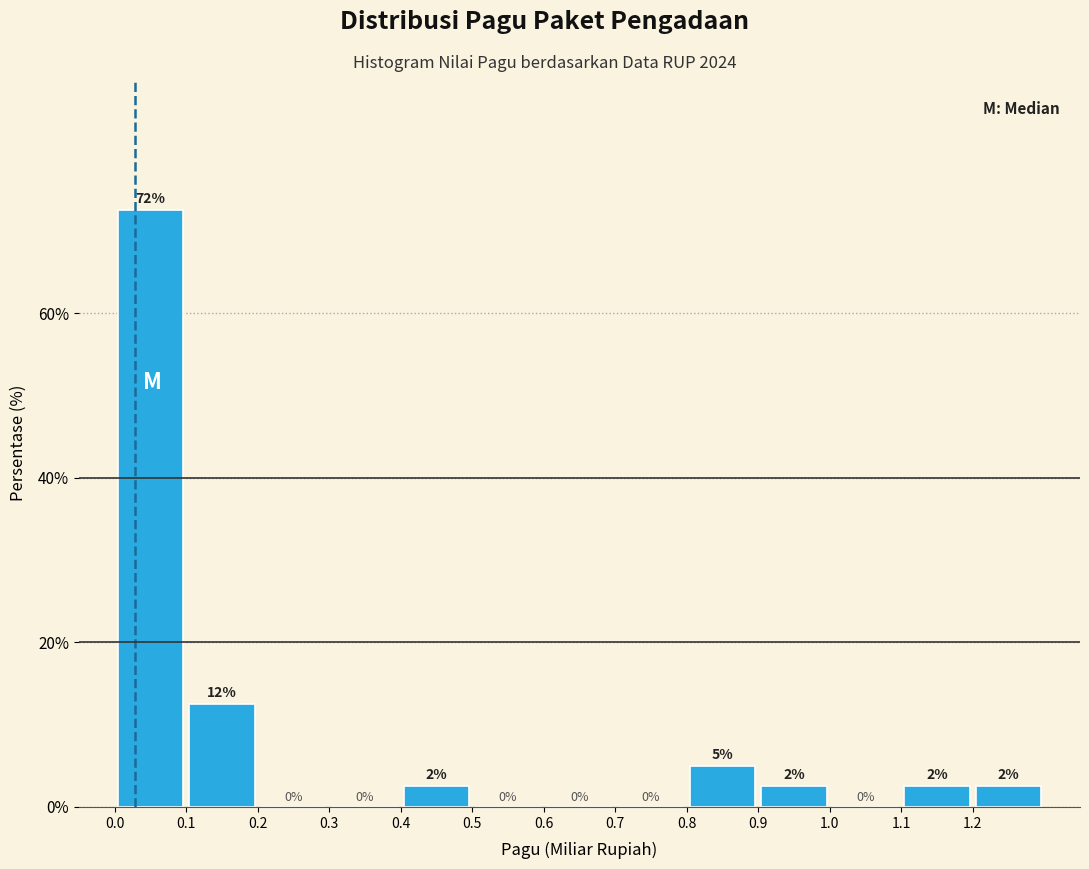

Over which range of the x-axis is the bar tallest?

0.0 to 0.1